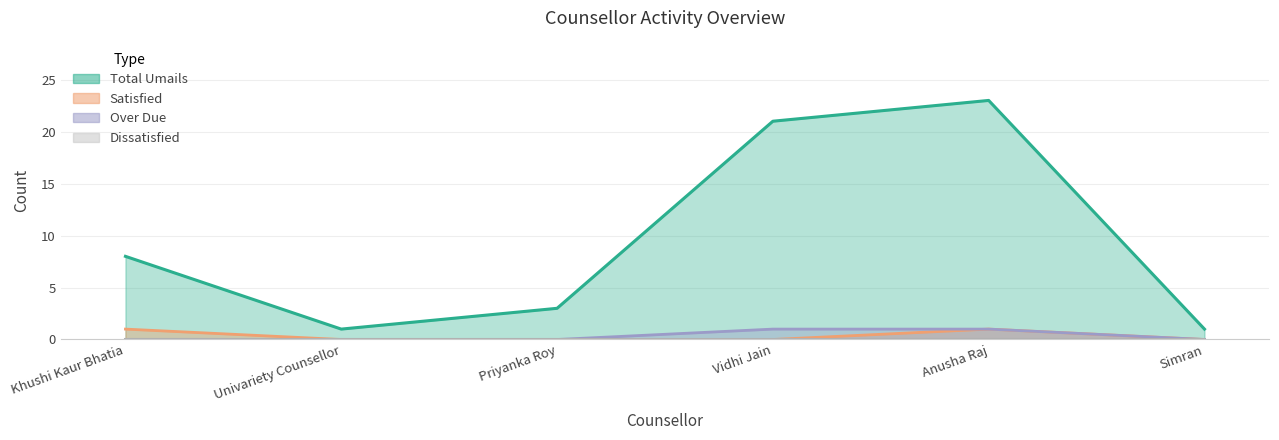

Reading right to left, transcribe all the data shown in this chart.

Total Umails: 1	23	21	3	1	8
Satisfied: 0	1	0	0	0	1
Over Due: 0	1	1	0	0	0